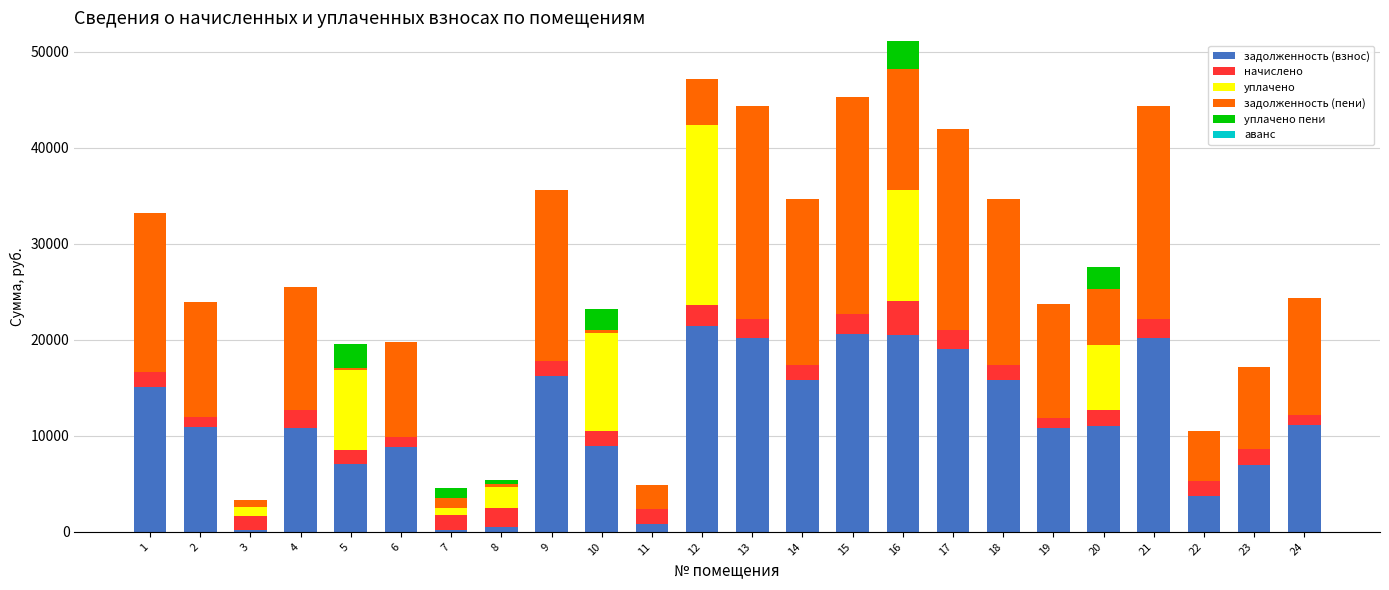

What is the total value across all series at 6?

19796.3